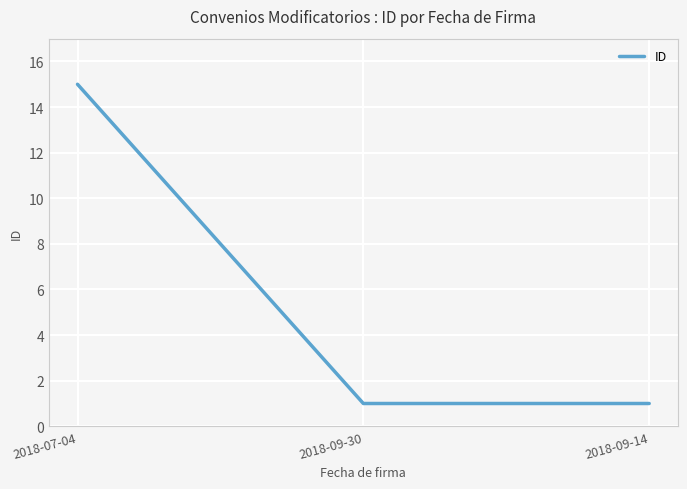

Reading left to right, transcribe all the data shown in this chart.

2018-07-04=15	2018-09-30=1	2018-09-14=1